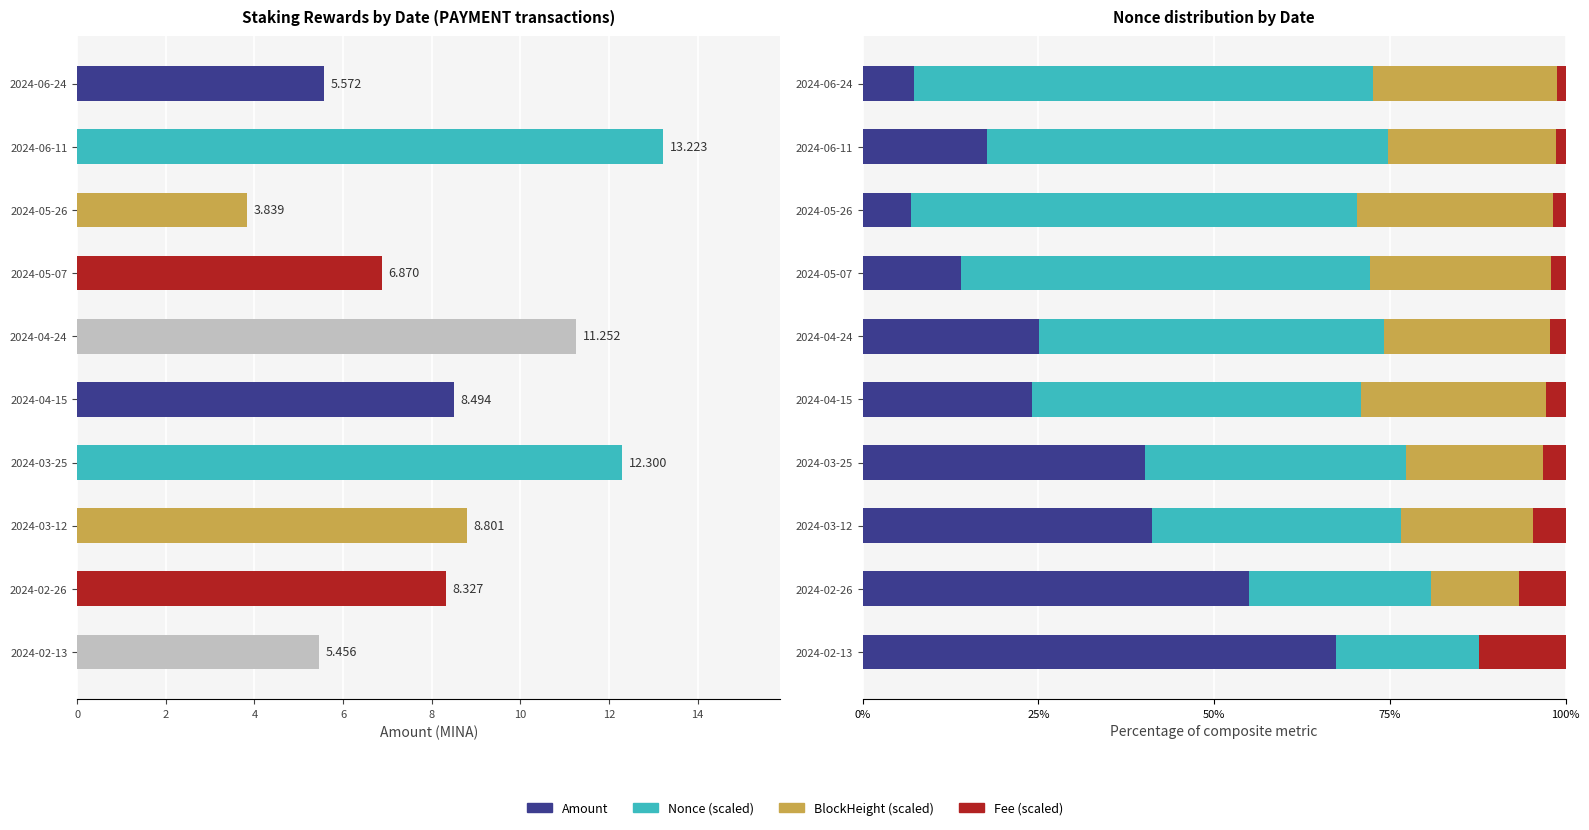

True or false: Amount has a value of 10.4 at 2024-05-26.

False